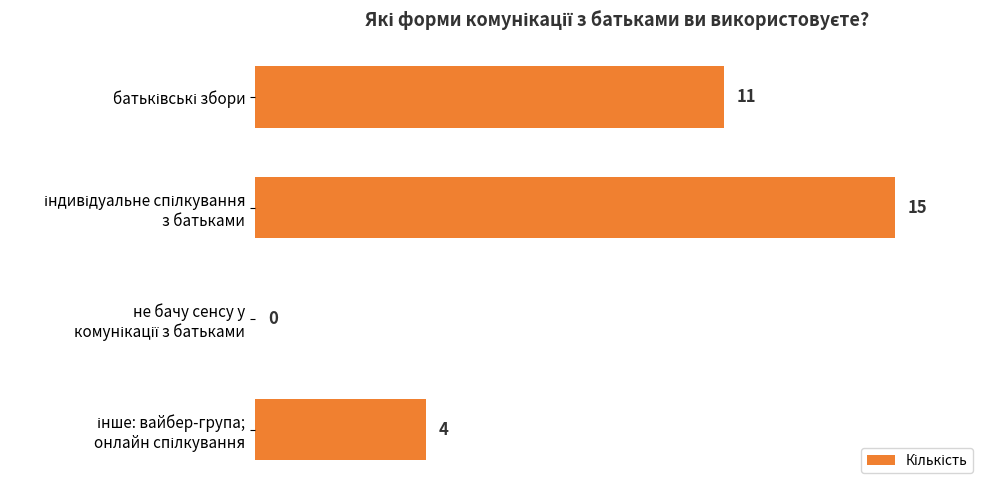

What is the maximum value shown in the chart?

15